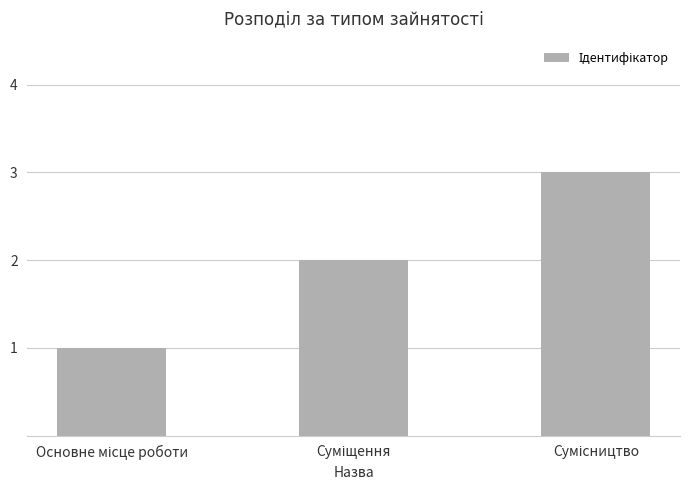

What is the sum of all values?

6